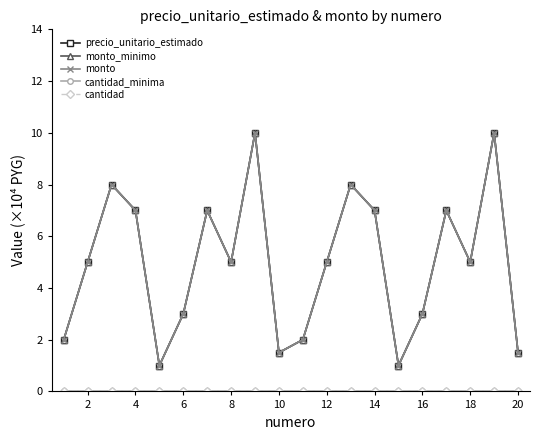

Reading right to left, list all the values displayed in this chart.

precio_unitario_estimado: 1.5	10.0	5.0	7.0	3.0	1.0	7.0	8.0	5.0	2.0	1.5	10.0	5.0	7.0	3.0	1.0	7.0	8.0	5.0	2.0
monto_minimo: 1.5	10.0	5.0	7.0	3.0	1.0	7.0	8.0	5.0	2.0	1.5	10.0	5.0	7.0	3.0	1.0	7.0	8.0	5.0	2.0
monto: 1.5	10.0	5.0	7.0	3.0	1.0	7.0	8.0	5.0	2.0	1.5	10.0	5.0	7.0	3.0	1.0	7.0	8.0	5.0	2.0
cantidad_minima: 0.0	0.0	0.0	0.0	0.0	0.0	0.0	0.0	0.0	0.0	0.0	0.0	0.0	0.0	0.0	0.0	0.0	0.0	0.0	0.0
cantidad: 0.0	0.0	0.0	0.0	0.0	0.0	0.0	0.0	0.0	0.0	0.0	0.0	0.0	0.0	0.0	0.0	0.0	0.0	0.0	0.0